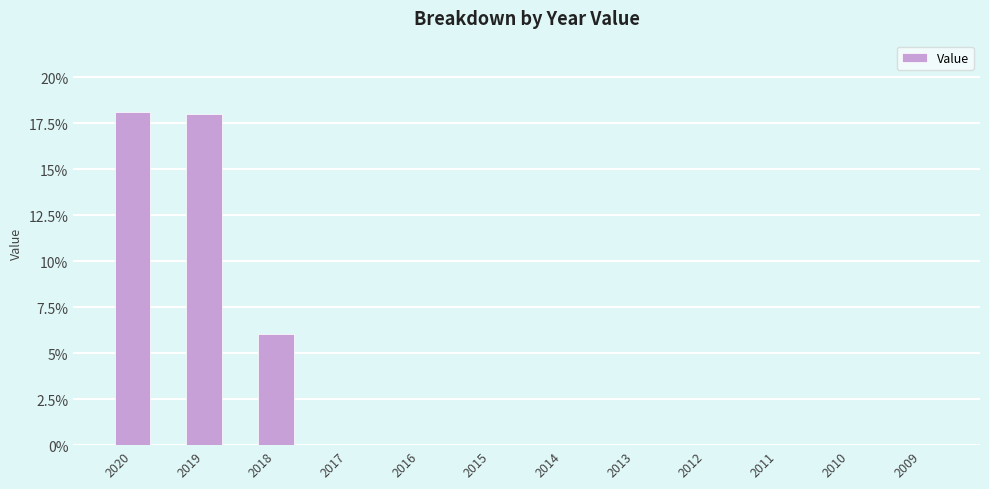

What is the greatest value displayed?

18.1